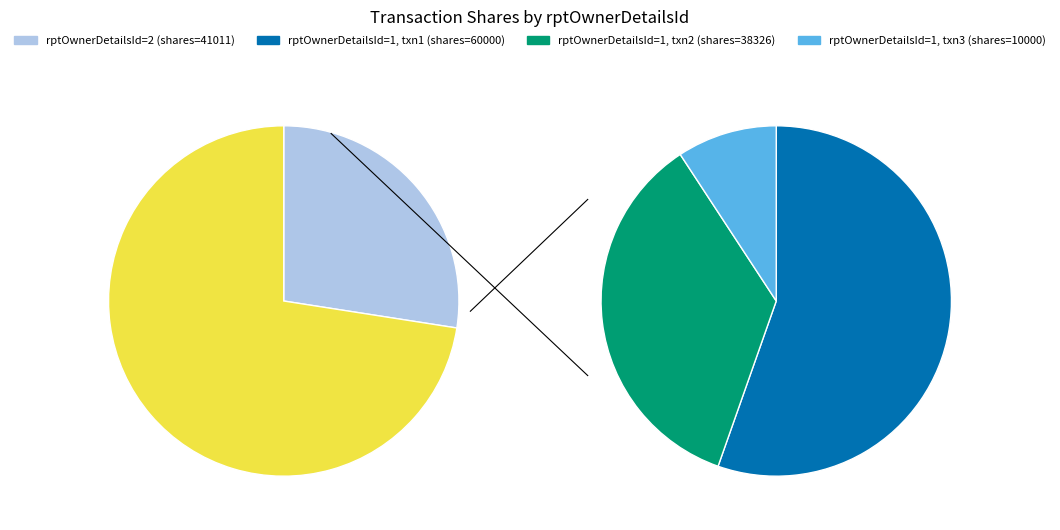

What is the change in value from 2 to 3?

-28326